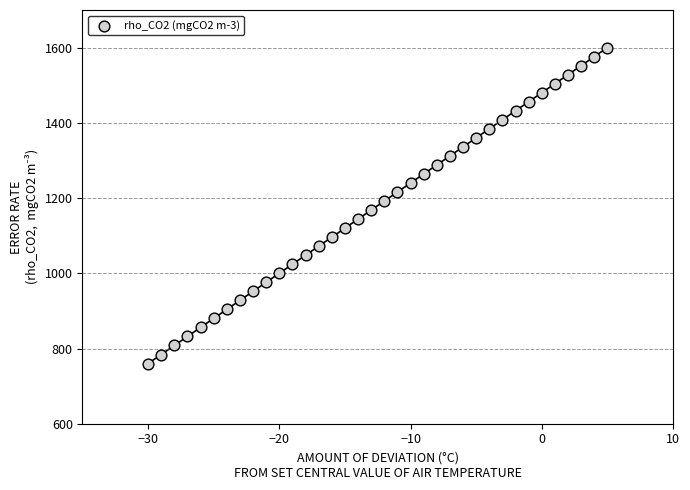

What is the range of X values (max minus min)?

35